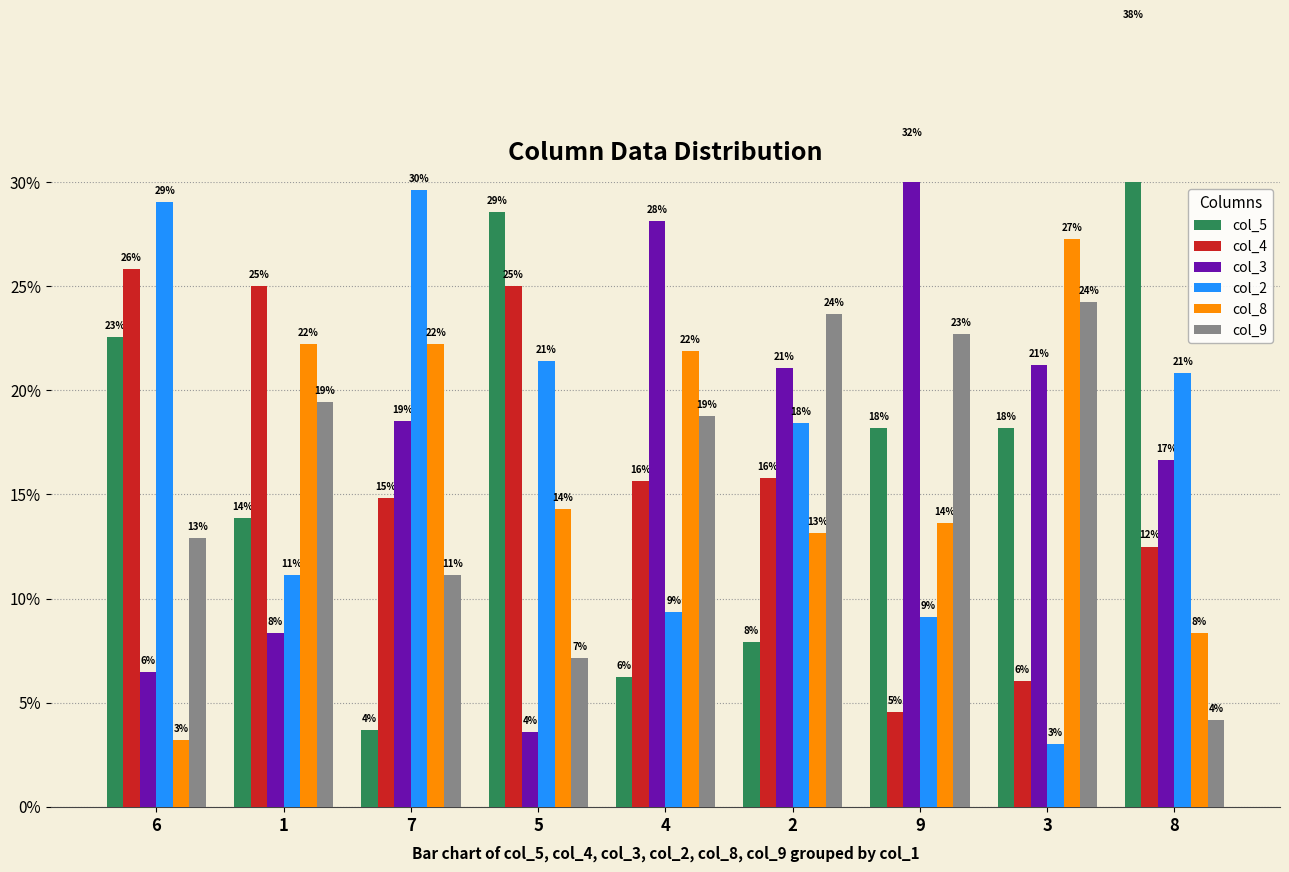

Between 6 and 2, which series saw the biggest shift?

col_5